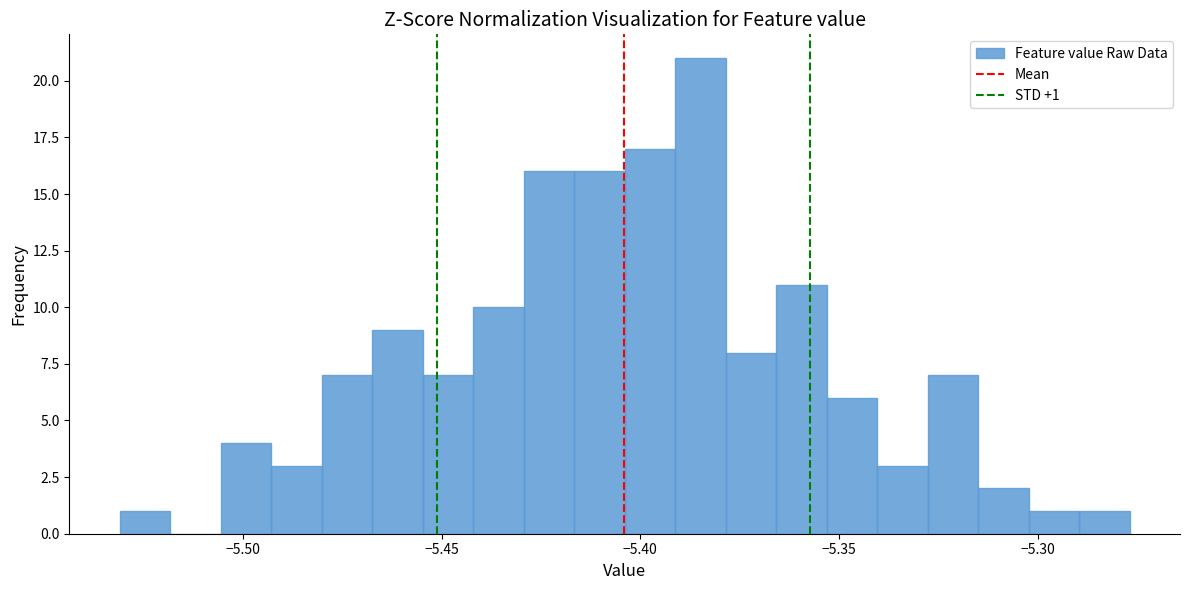

Around what value on the x-axis is the tallest bar? Give the approximate position of its centre, as read against the axis.

-5.385